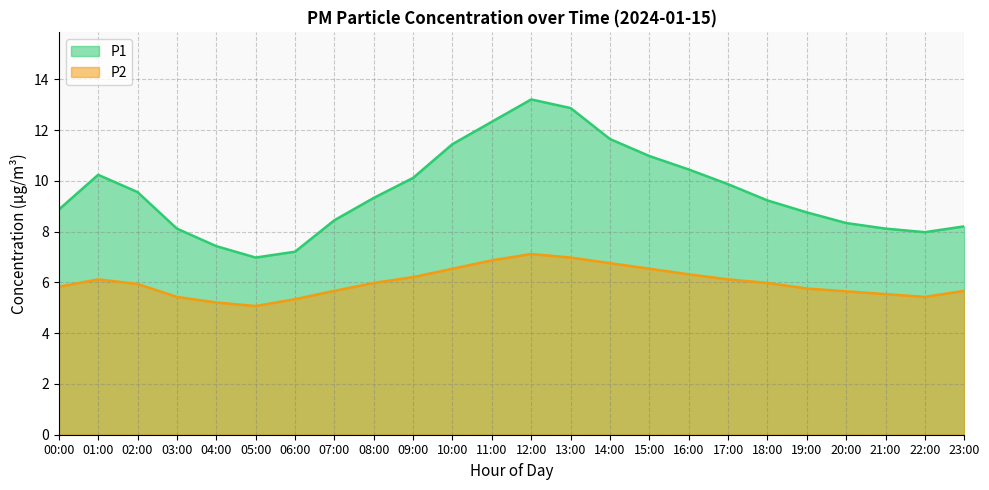

The value of P1 at 20:00 is 8.3. True or false?

True